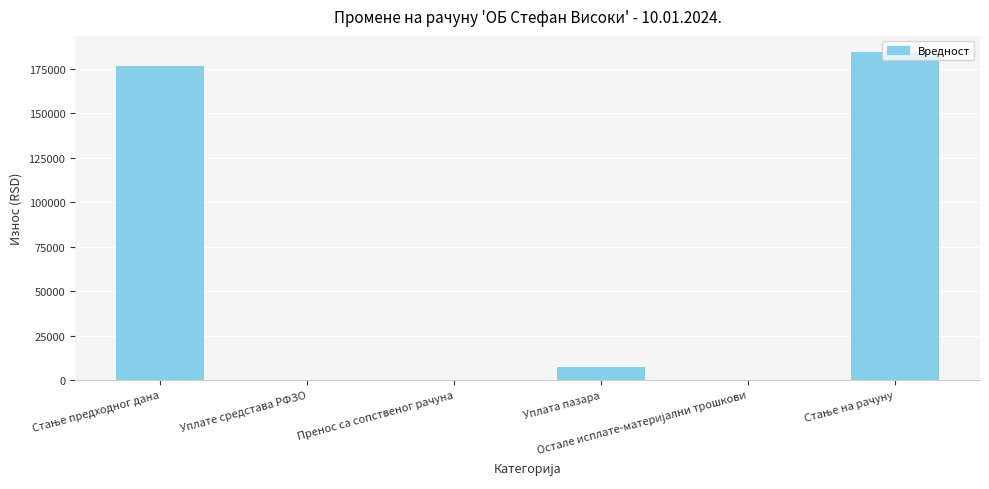

What is the greatest value displayed?

184203.5